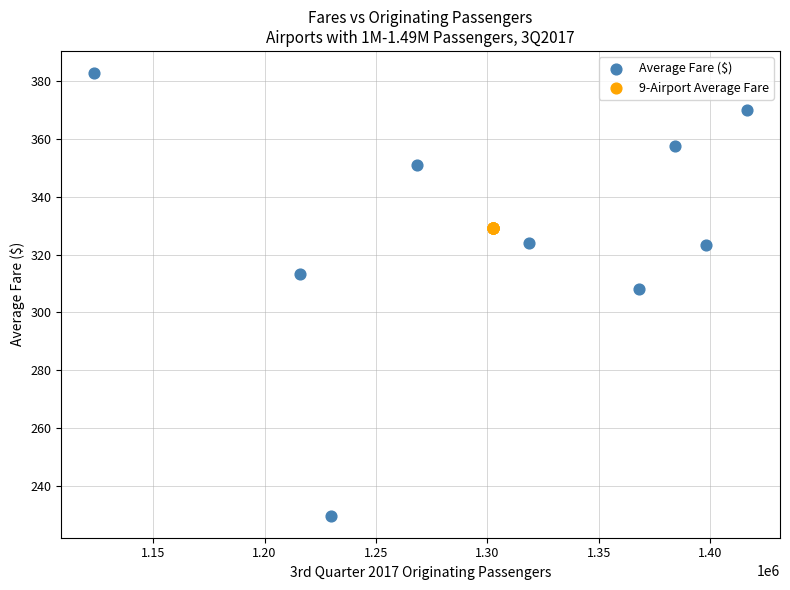

Which series contains the lowest Y value?

Average Fare ($)